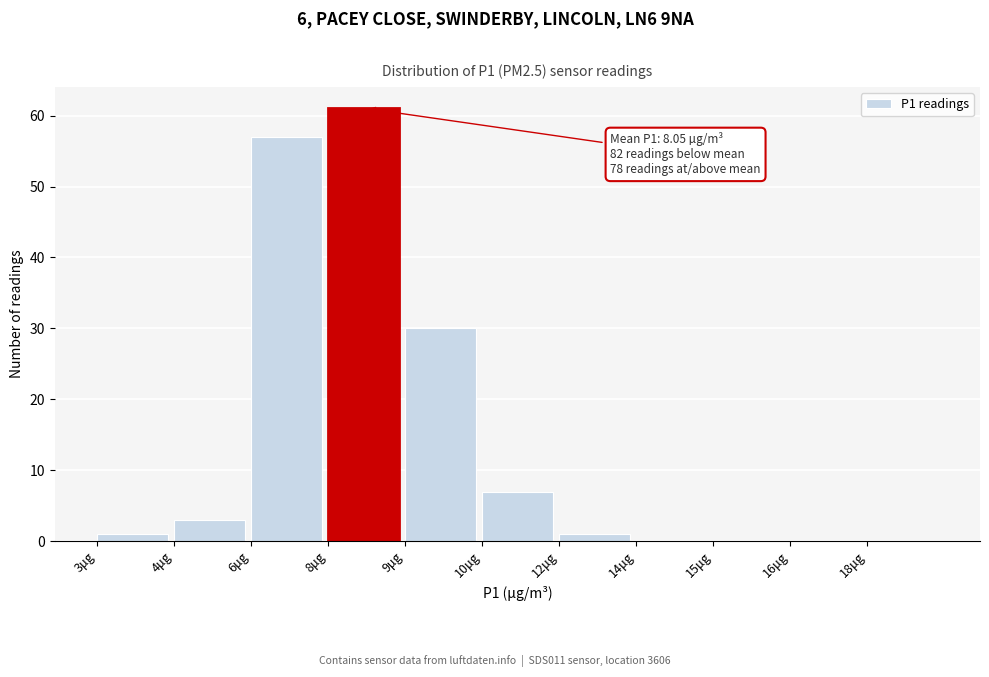

Reading left to right, what are all the values shown in this chart?

3μg=1	4μg=3	6μg=57	8μg=61	9μg=30	10μg=7	12μg=1	14μg=0	15μg=0	16μg=0	18μg=0